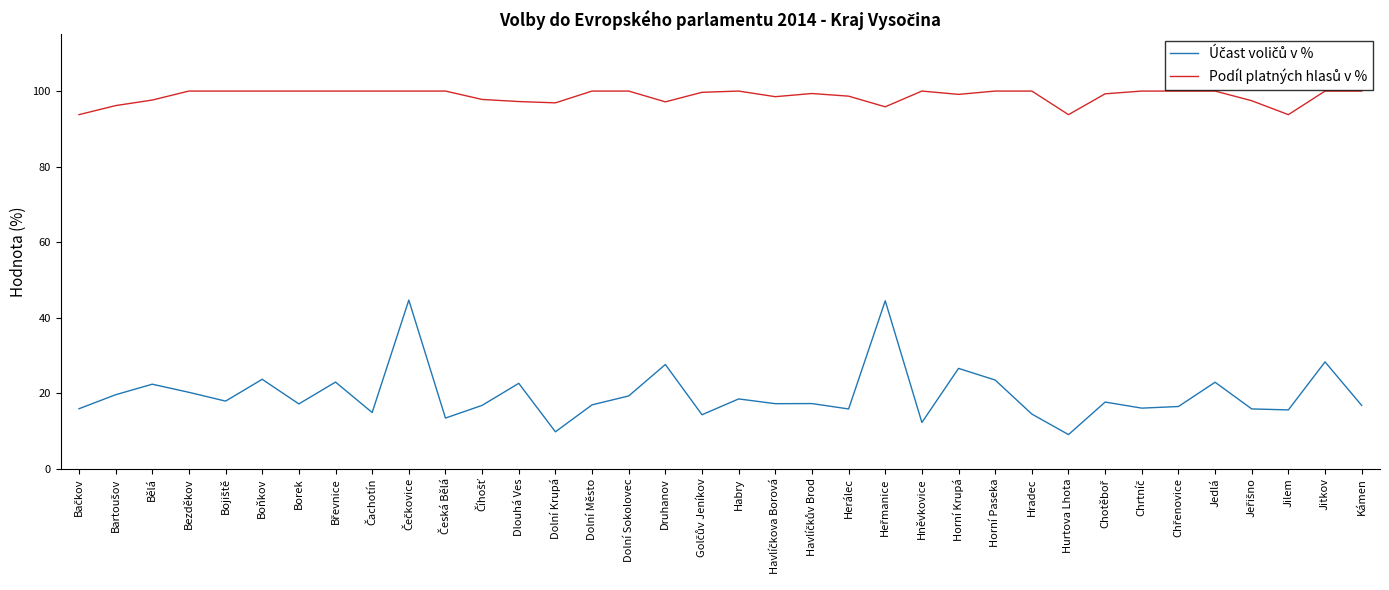

What is the total value across all series at Dolní Sokolovec?

119.2